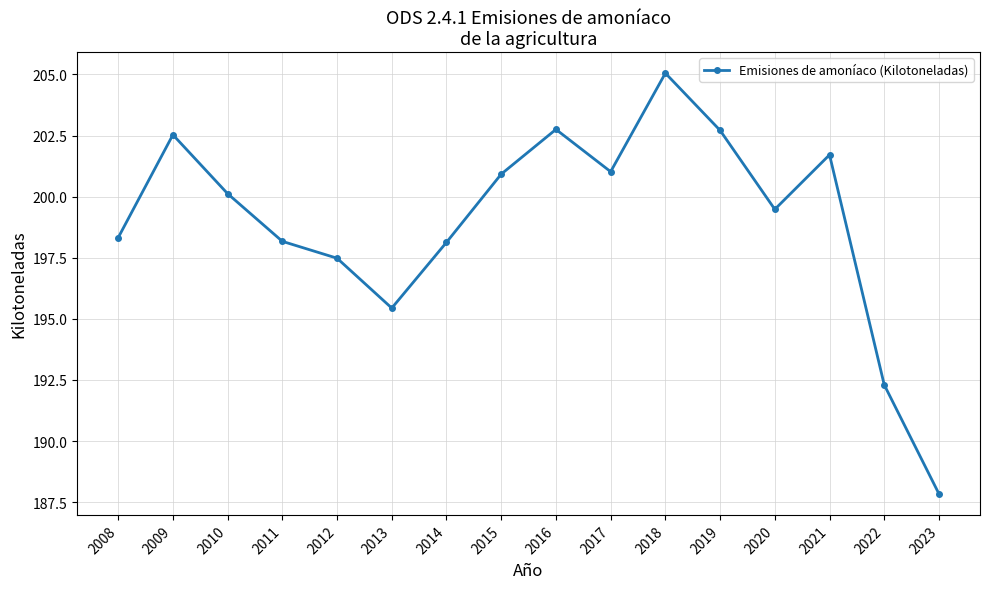

At which label is the value closest to 196?

2013